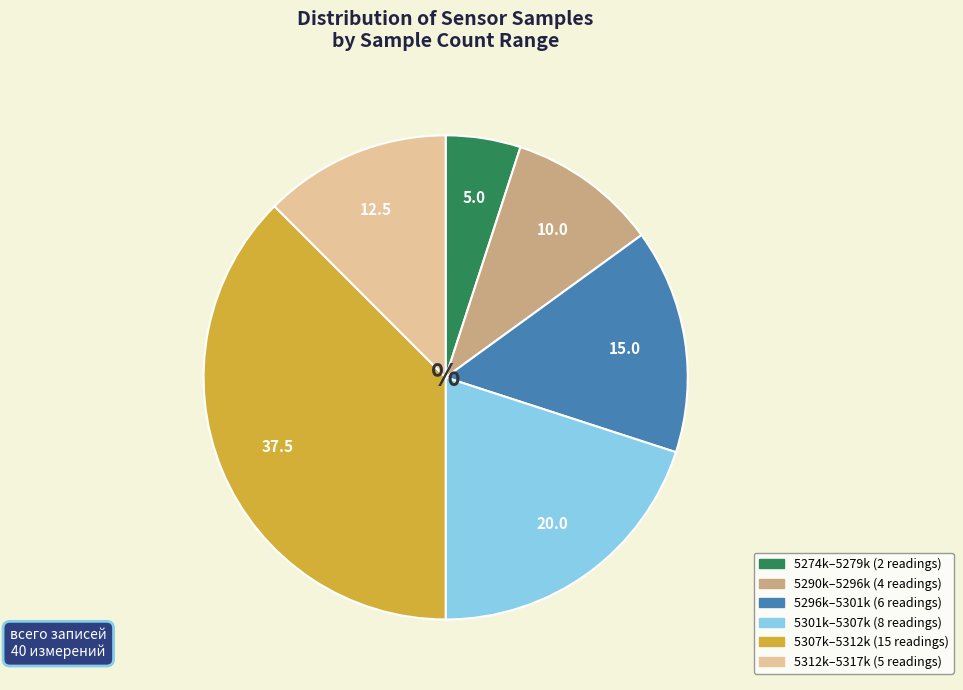

Does any single category account for the majority?

No